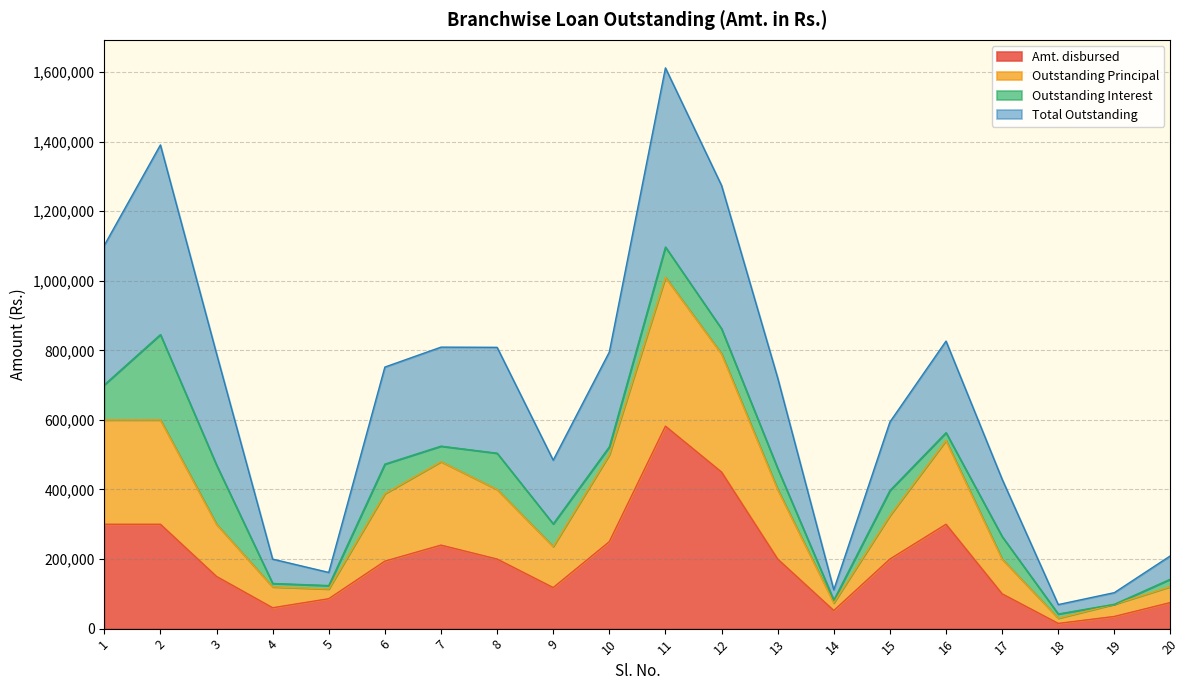

What are all the series names shown in the legend?

Amt. disbursed, Outstanding Principal, Outstanding Interest, Total Outstanding